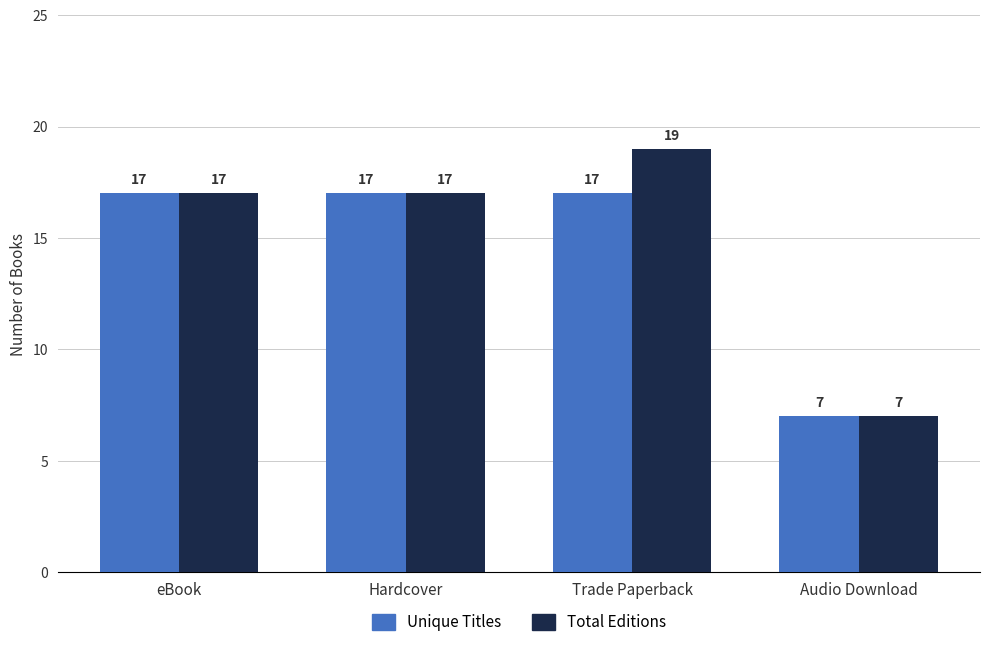

Rank the series by their maximum value, from highest to lowest.

Total Editions, Unique Titles